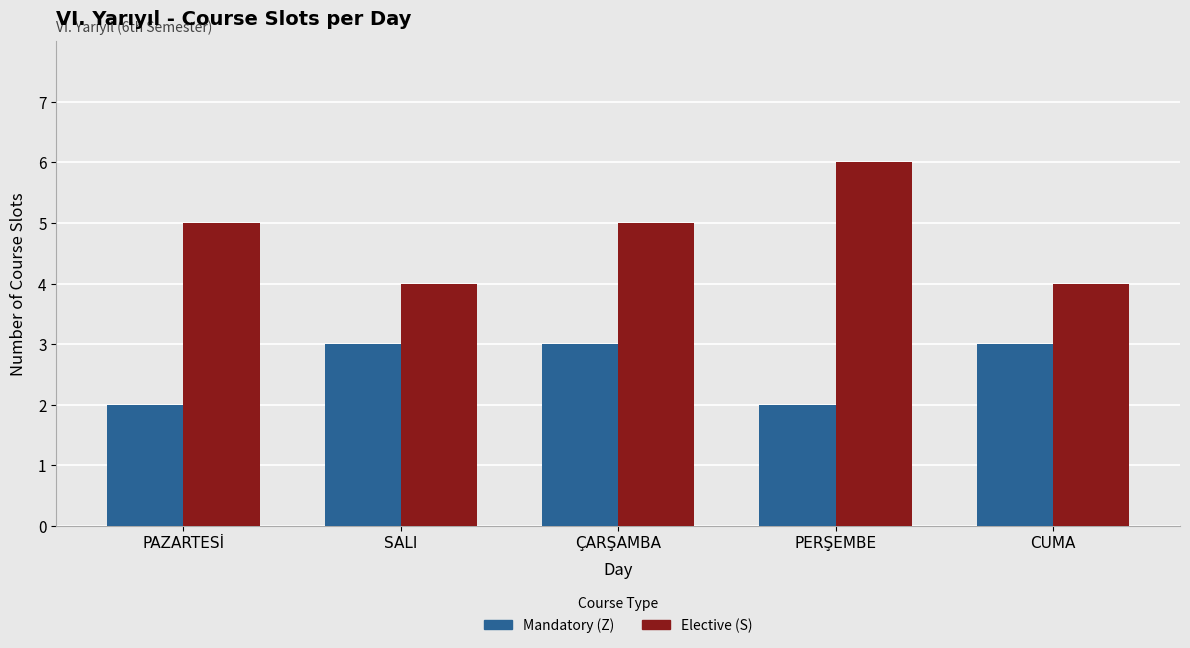

What is the minimum value for Mandatory (Z)?

2